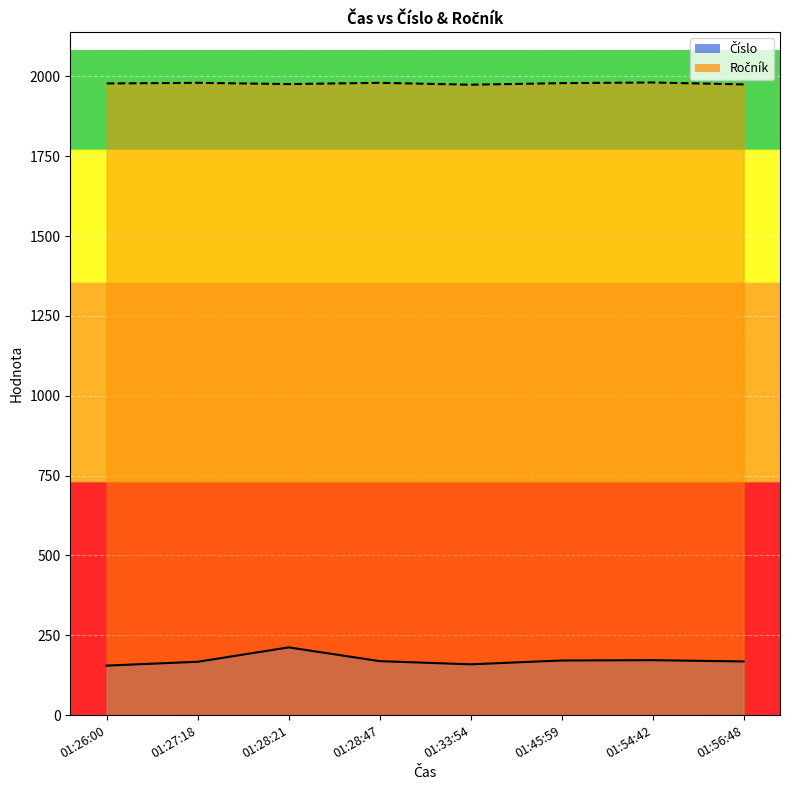

Is it true that Číslo equals 171 at 01:45:59?

True